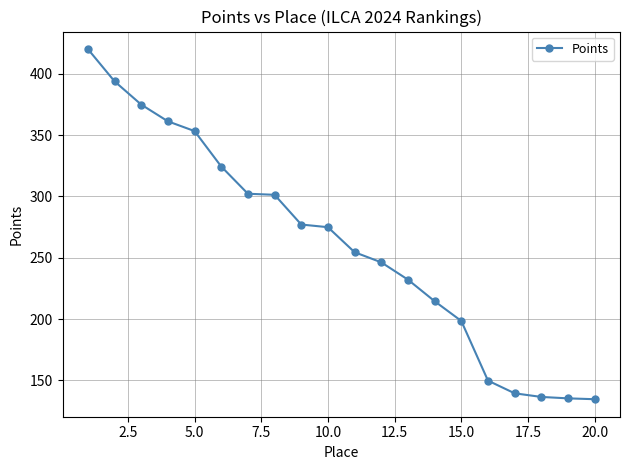

What is the minimum value shown in the chart?

134.6